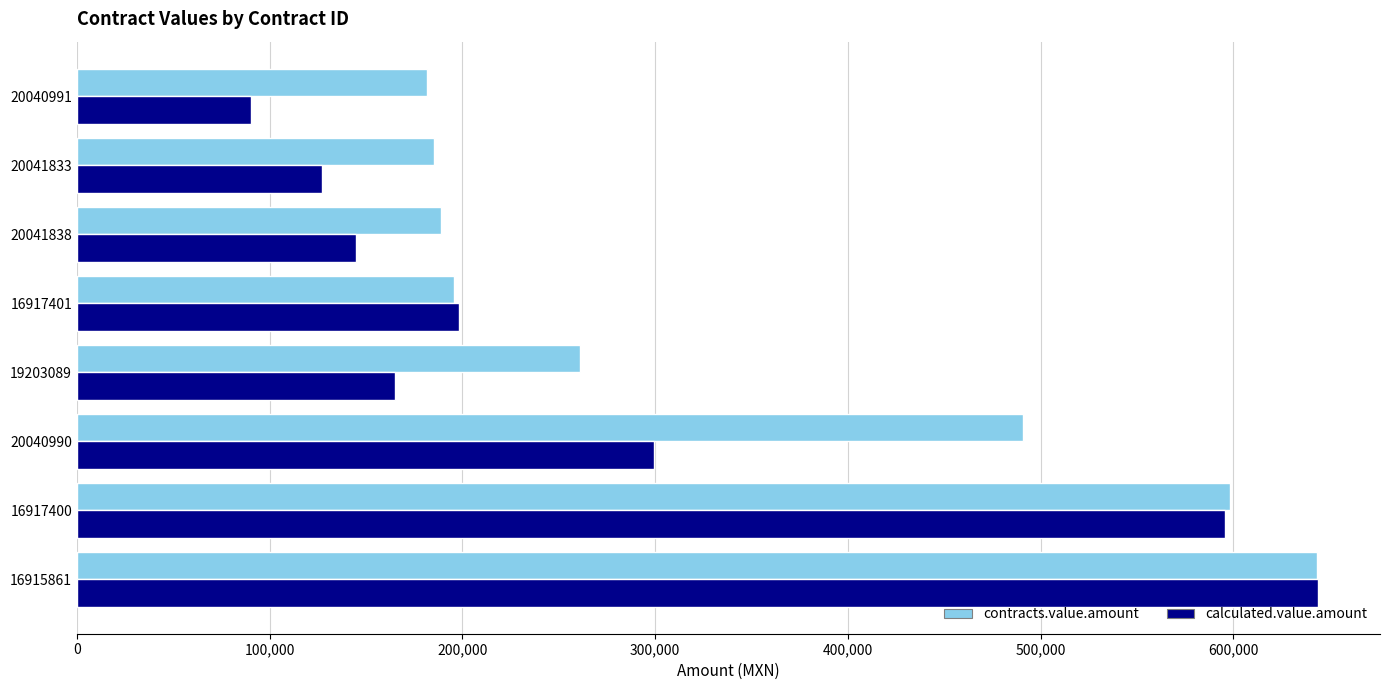

What is the difference between the maximum and minimum values in the calculated.value.amount series?

553302.0